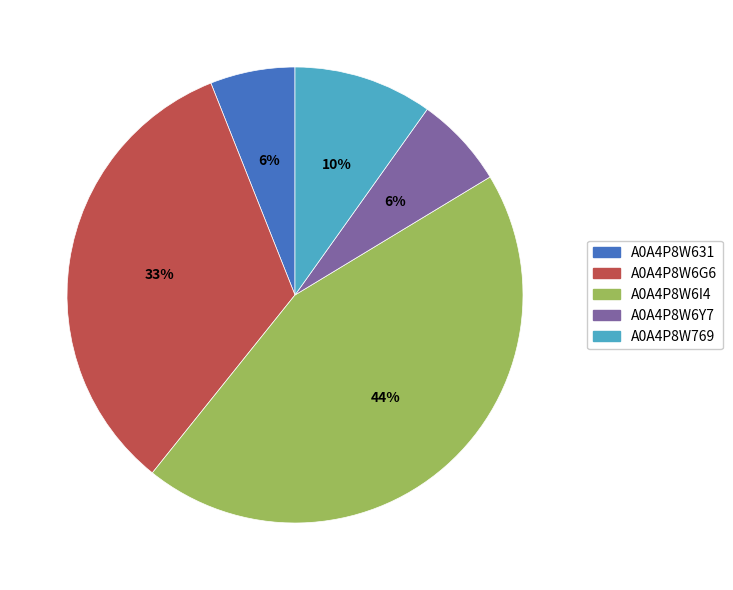

Is there a majority slice in this chart?

No